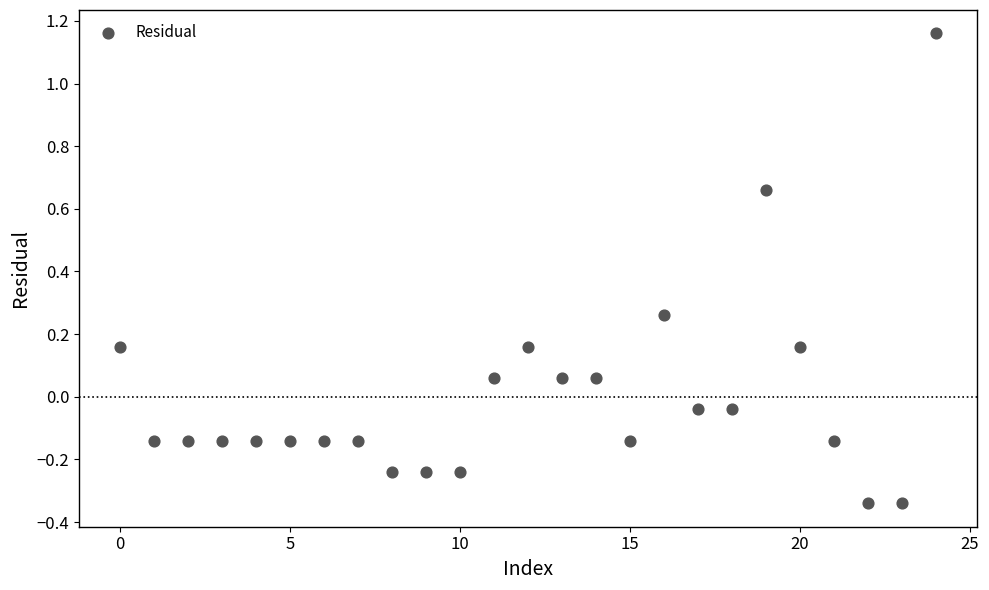

What is the range of Y values (max minus min)?

1.5